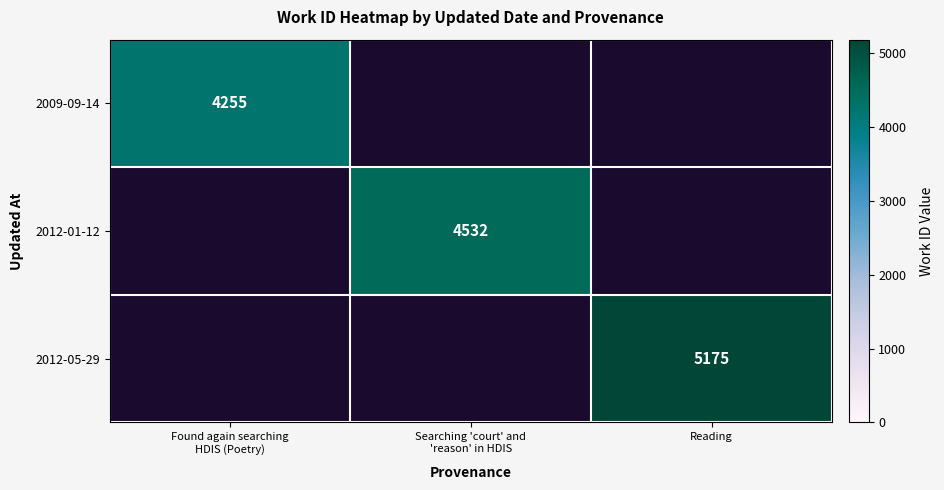

Between Searching 'court' and
'reason' in HDIS and Reading, which is larger?

Reading